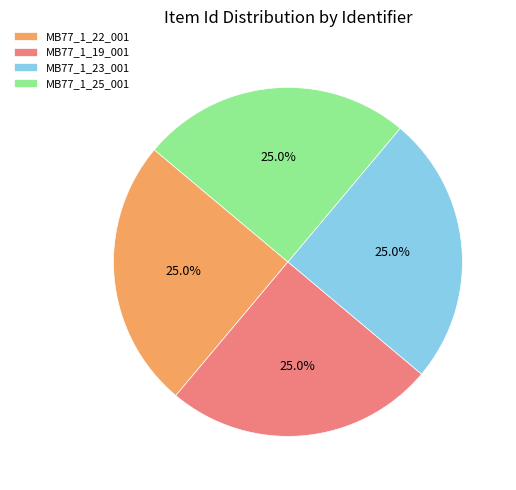

How many slices are in this pie chart?

4